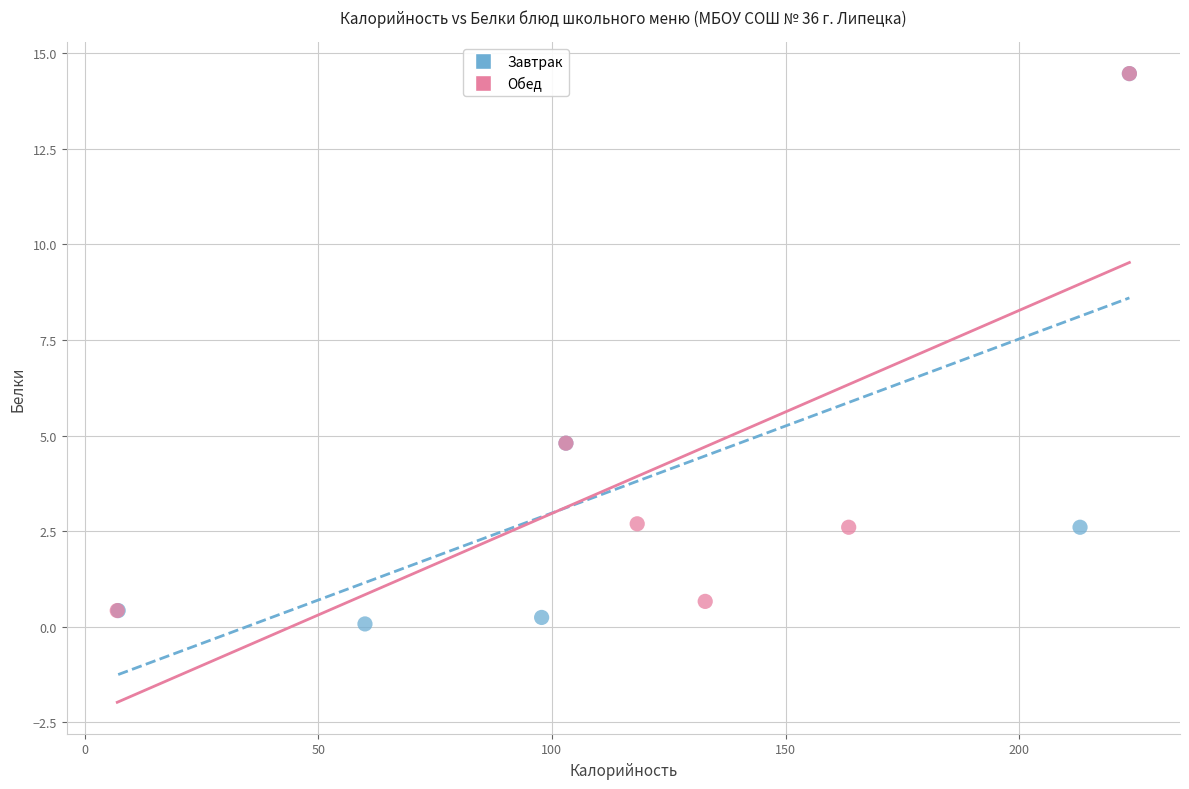

What are all the series names shown in the legend?

Завтрак, Обед